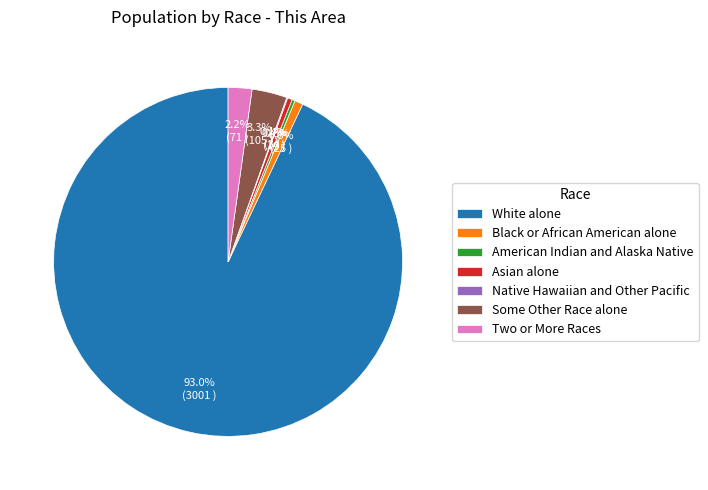

Which has a higher value, Some Other Race alone or Two or More Races?

Some Other Race alone